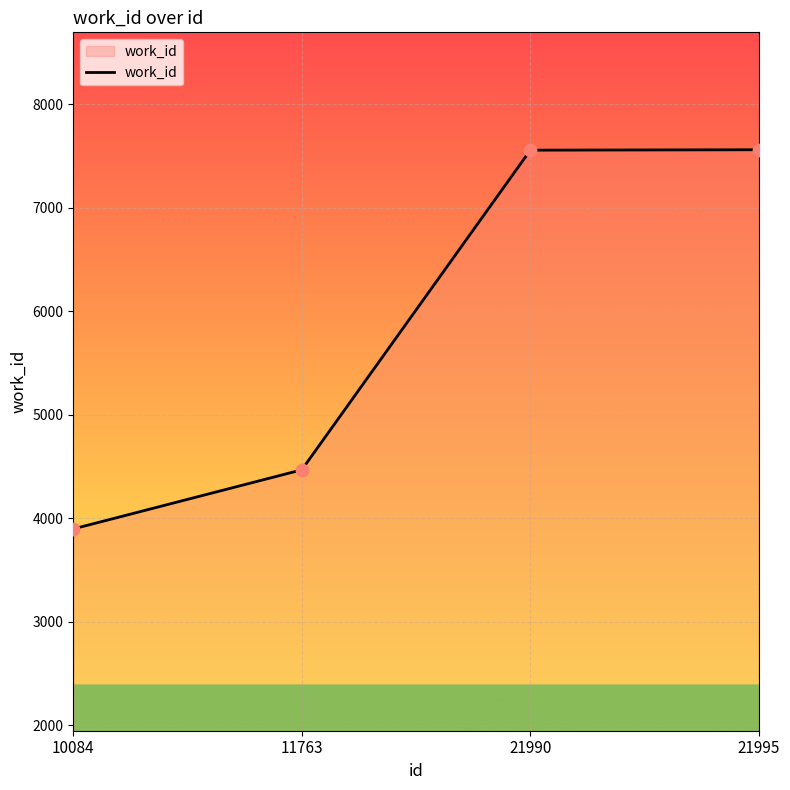

What is the ratio of the value at 11763 to the value at 21990?

0.6